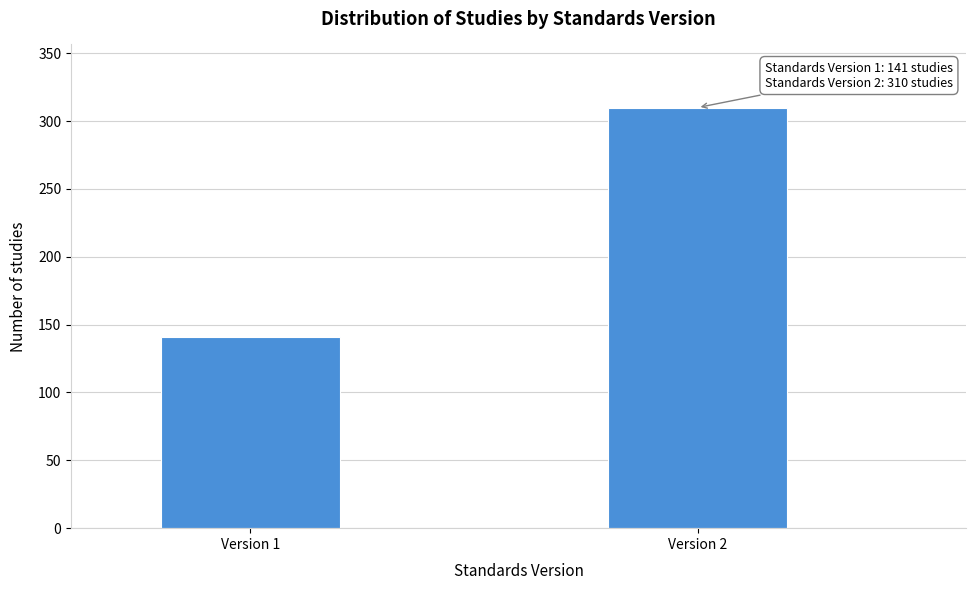

Reading left to right, what are all the values shown in this chart?

141	310